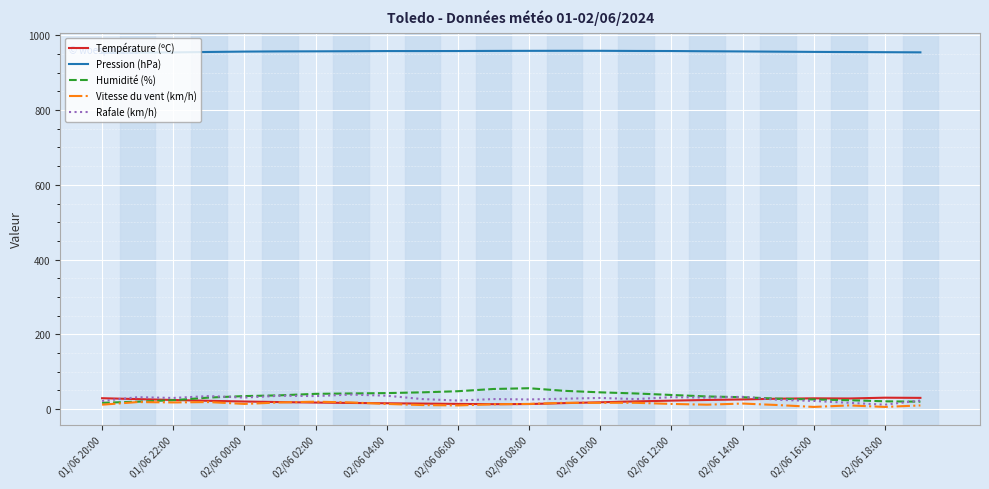

True or false: Pression (hPa) and Température (ºC) intersect in this chart.

False